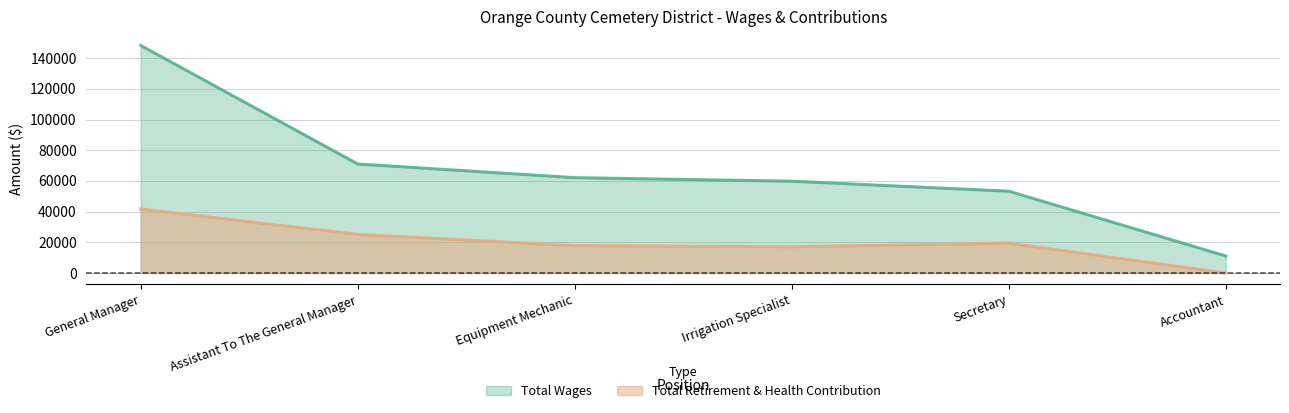

Reading right to left, what are all the values shown in this chart?

Total Wages: 11111	53306	59821	62124	71027	148277
Total Retirement & Health Contribution: 0	19443	17084	17830	25136	41749